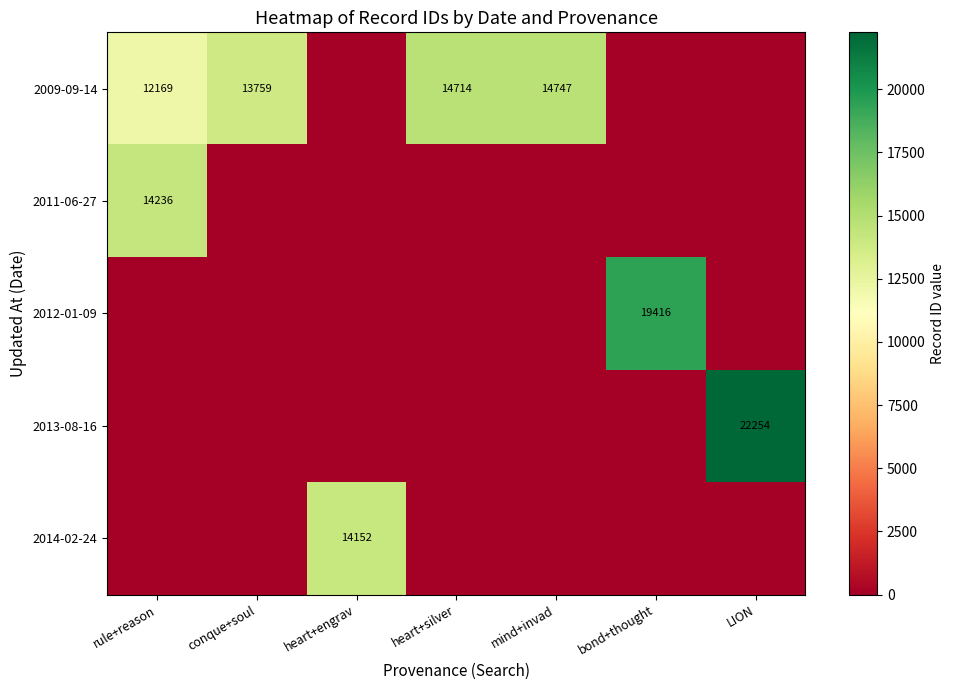

True or false: 2009-09-14 has a value of 12169 at rule+reason.

True